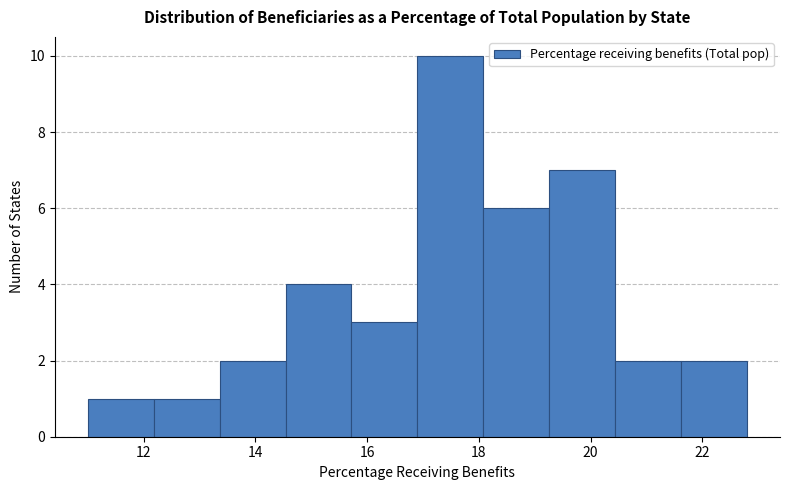

How tall is the bar that spans 13.36 to 14.54 on the x-axis? Neither the bar edges nor the heights are printed on the chart, so give them approximately, as read against the axes.

2